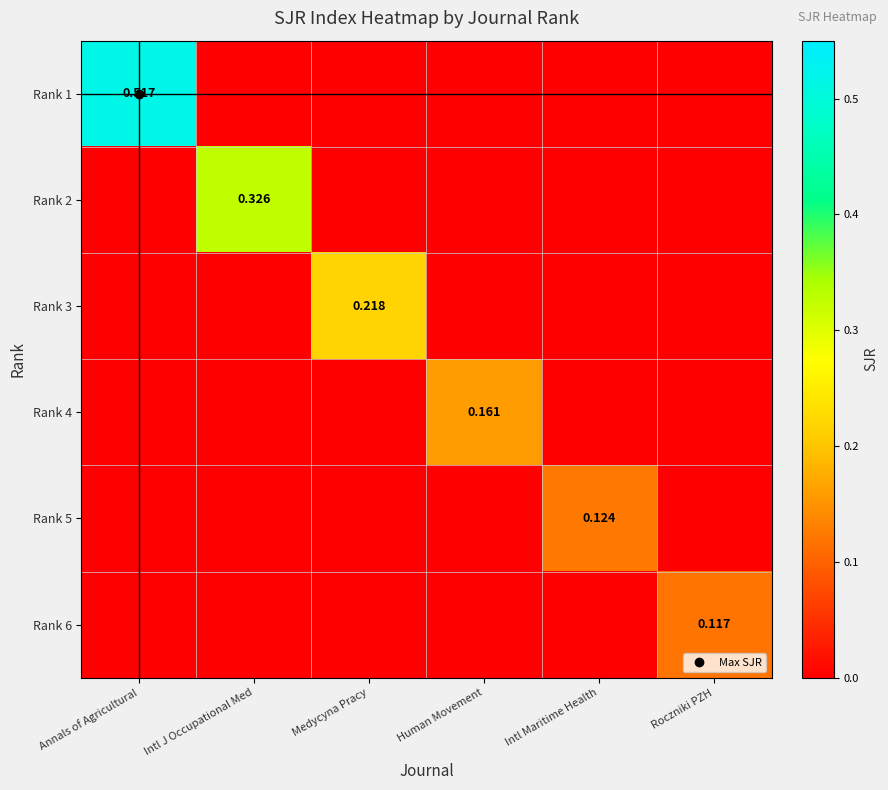

Where is Rank 1 nearest to the value 0?

Intl J Occupational Med